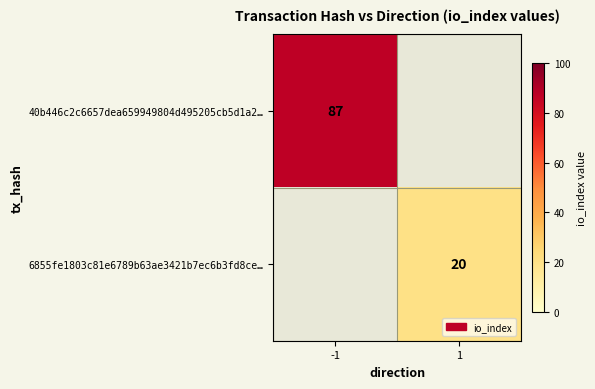

Between 1 and -1, which is larger?

-1